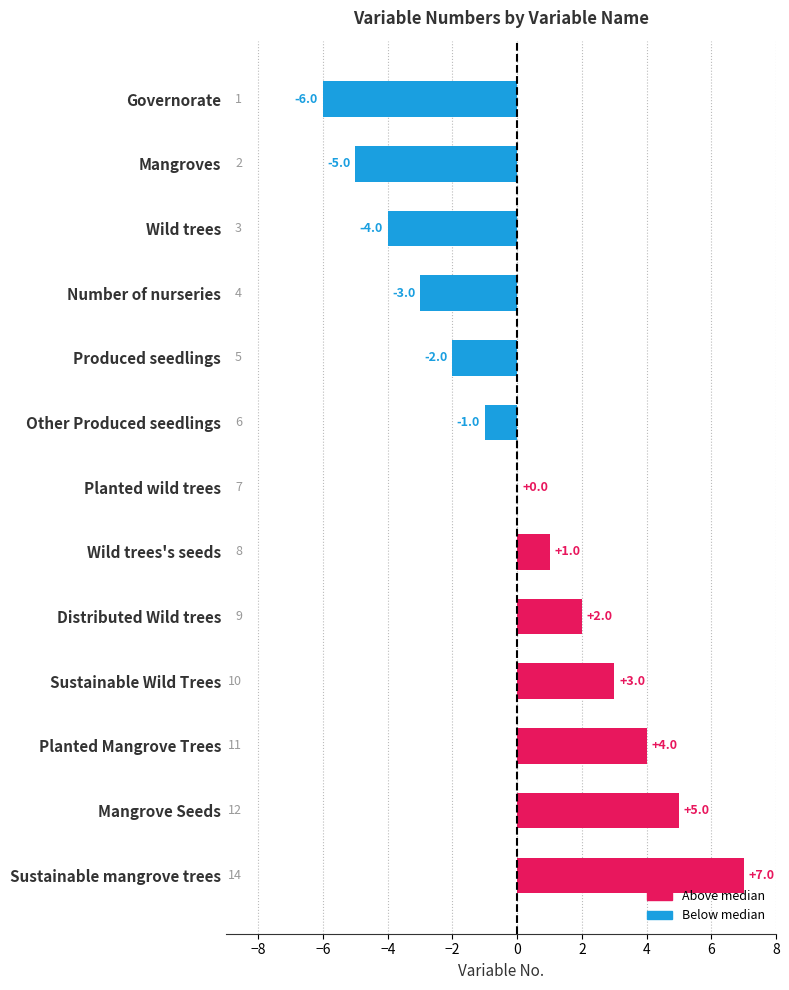

At which label is the value closest to 0?

Planted wild trees